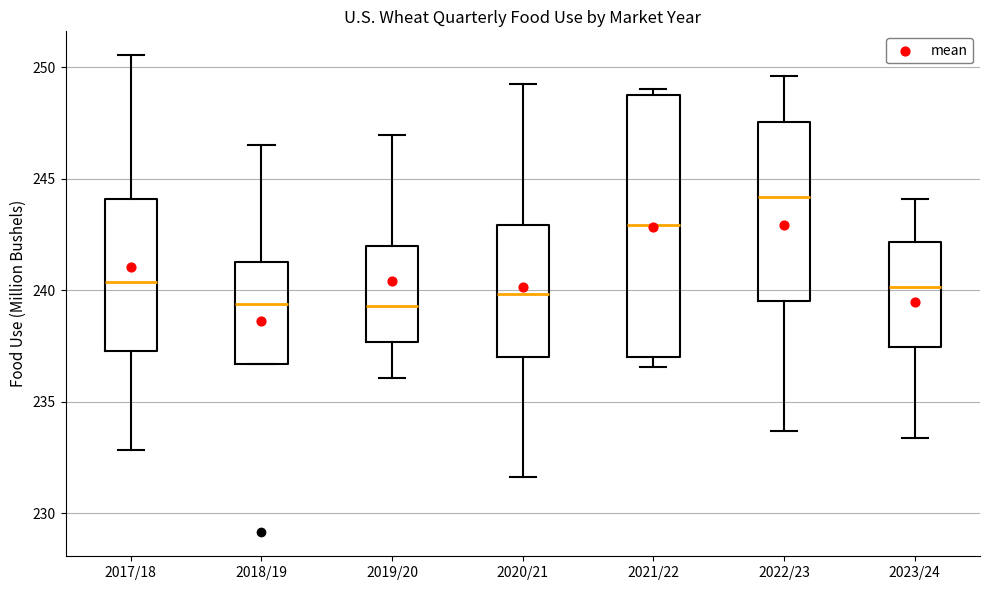

Reading left to right, transcribe this box plot: for each box, give where its median line is, the range the box spans, and where its two whiskers end, as read against the y-axis. The values are not printed on the chart, so give them approximately, as read against the axis.

2017/18: median 240.5, box 237.5 to 244.0, whiskers 233.0 to 250.5
2018/19: median 239.5, box 236.5 to 241.5, whiskers 236.5 to 246.5
2019/20: median 239.5, box 237.5 to 242.0, whiskers 236.0 to 247.0
2020/21: median 240.0, box 237.0 to 243.0, whiskers 231.5 to 249.5
2021/22: median 243.0, box 237.0 to 249.0, whiskers 236.5 to 249.0 (just above the box's upper edge)
2022/23: median 244.0, box 239.5 to 247.5, whiskers 233.5 to 249.5
2023/24: median 240.0, box 237.5 to 242.0, whiskers 233.5 to 244.0